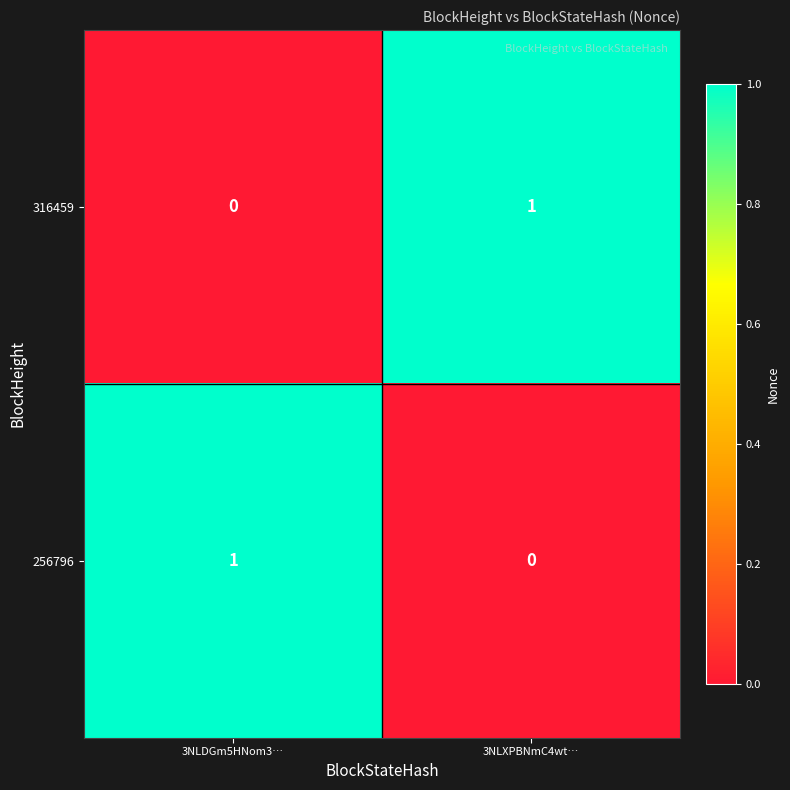

At which label does 316459 reach its peak?

3NLXPBNmC4wt…